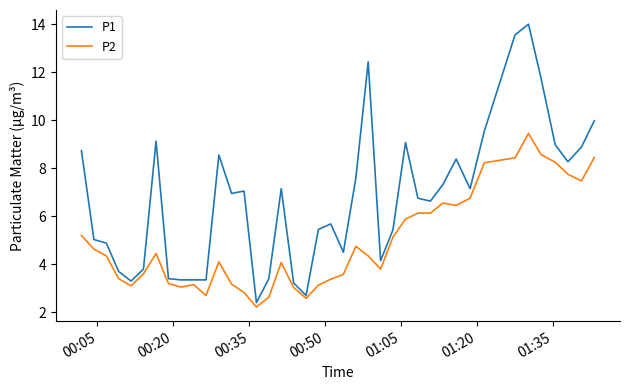

At how many categories does at least one series exceed 13?

2